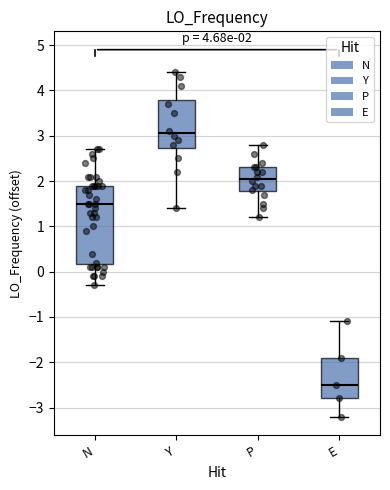

Which box has the lowest median line?

E